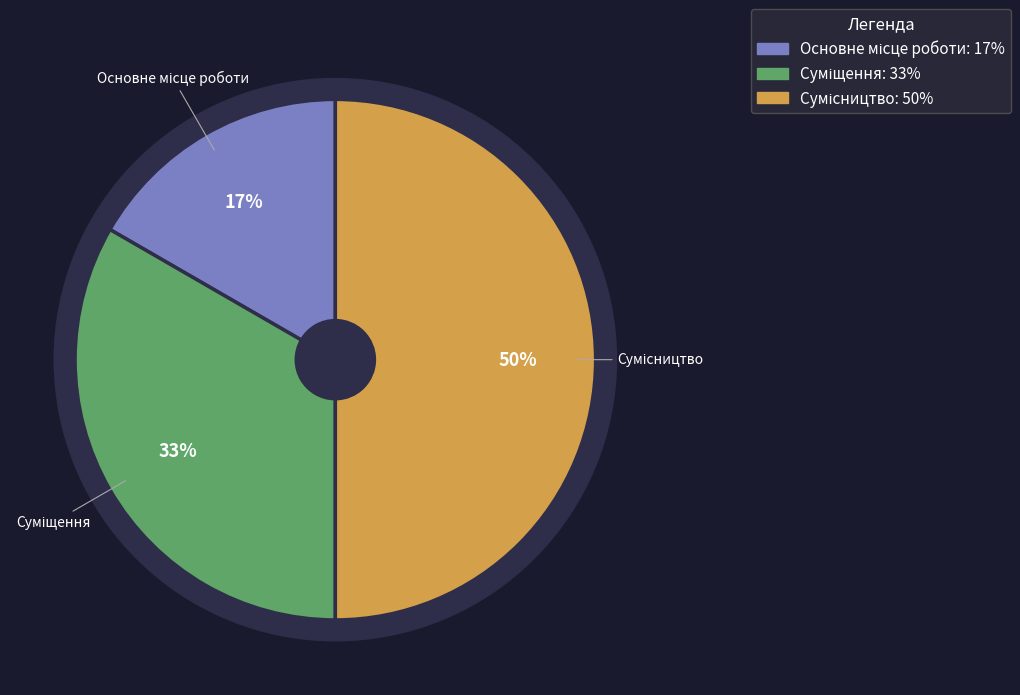

Which has a higher value, Сумісництво or Основне місце роботи?

Сумісництво